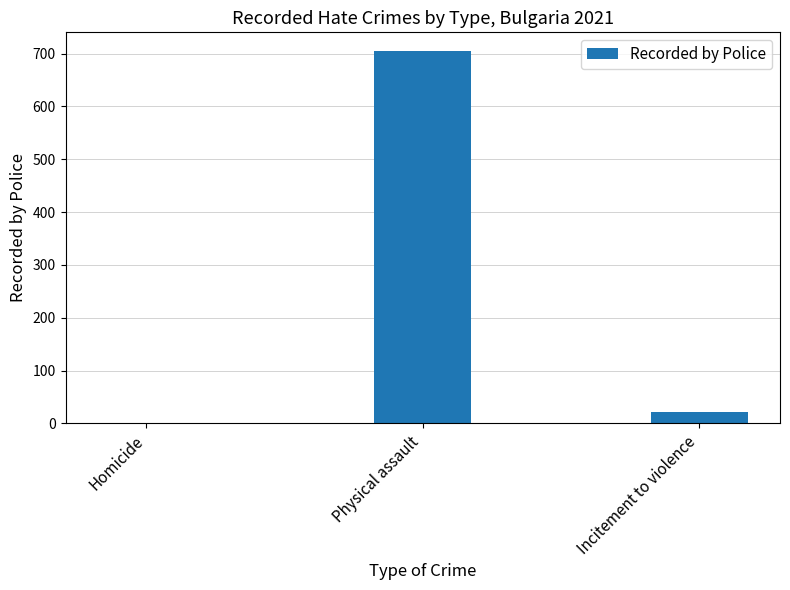

What is the average value?

242